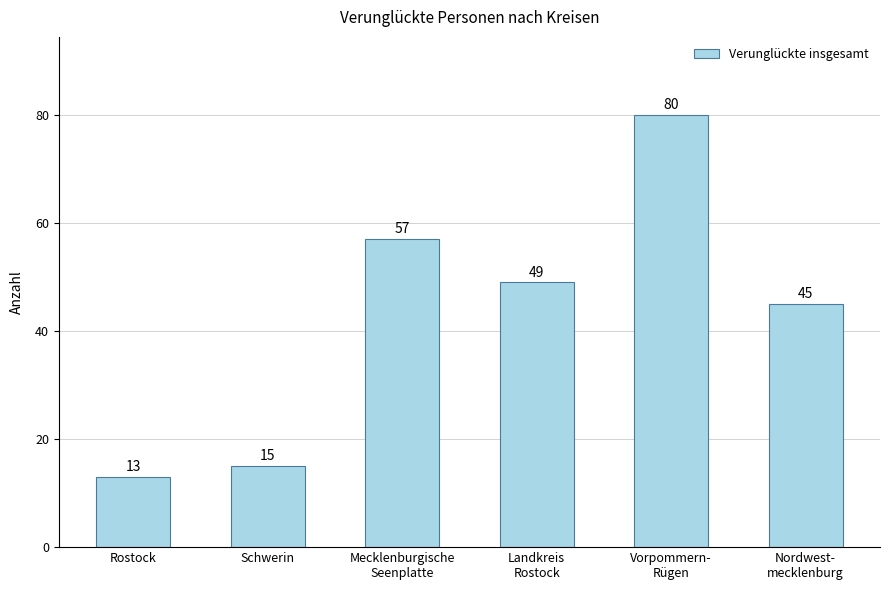

How many data points are less than 49?

3